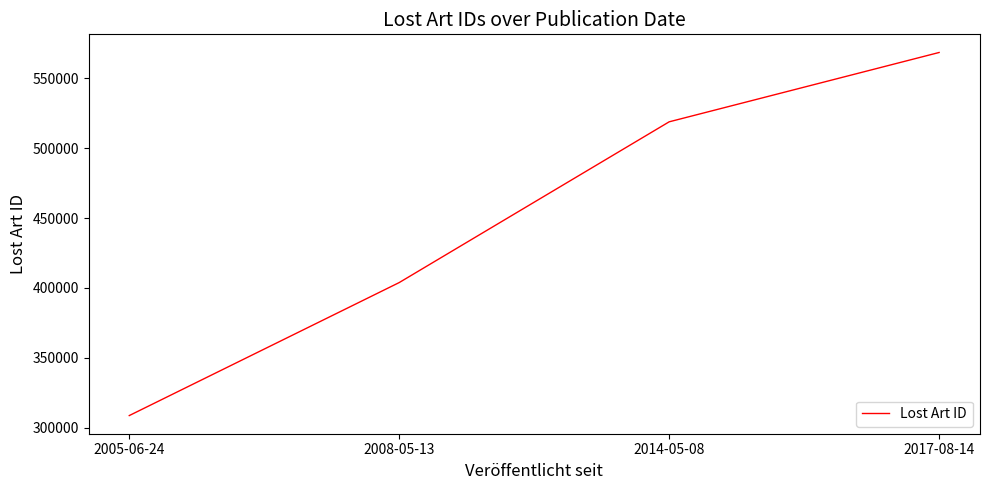

True or false: there are more than 1 points higher than both neighbors.

False